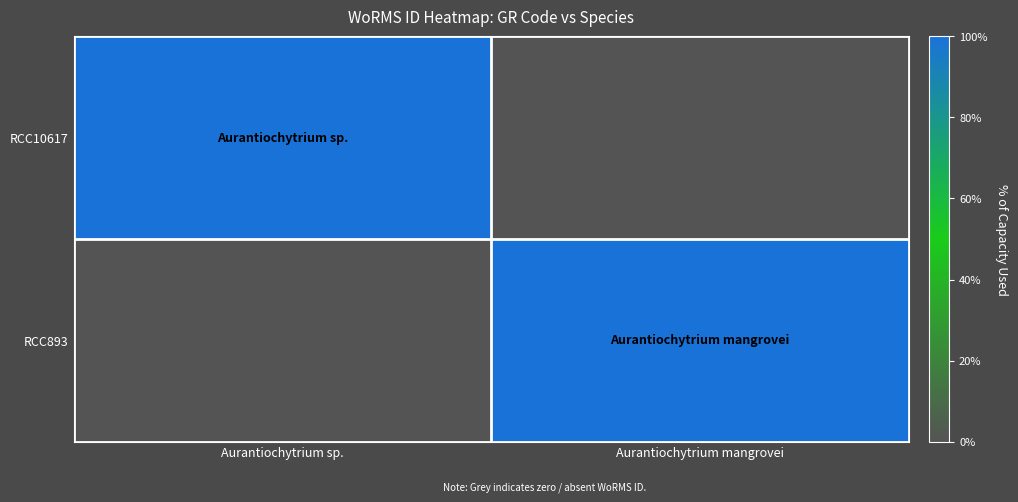

Reading left to right, transcribe all the data shown in this chart.

RCC10617: Aurantiochytrium sp.=1	Aurantiochytrium mangrovei=0
RCC893: Aurantiochytrium sp.=0	Aurantiochytrium mangrovei=1